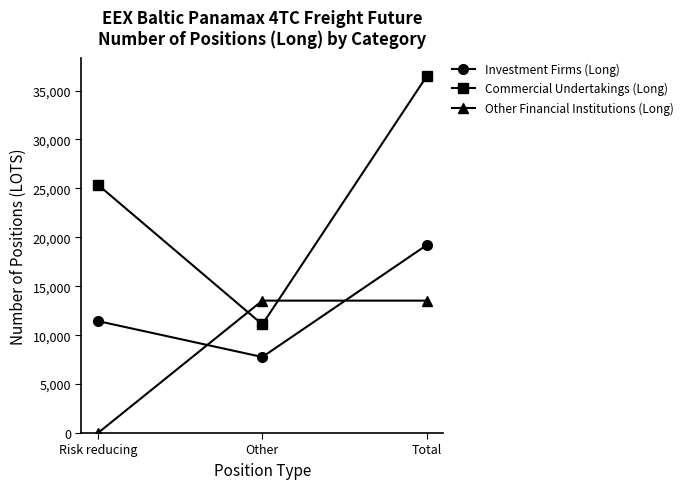

Which category has the highest value across all series?

Total